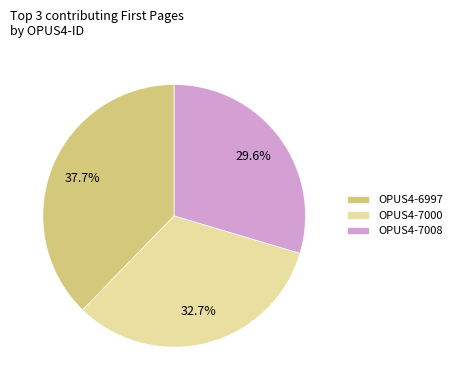

What is the smallest slice in the pie chart?

OPUS4-7008